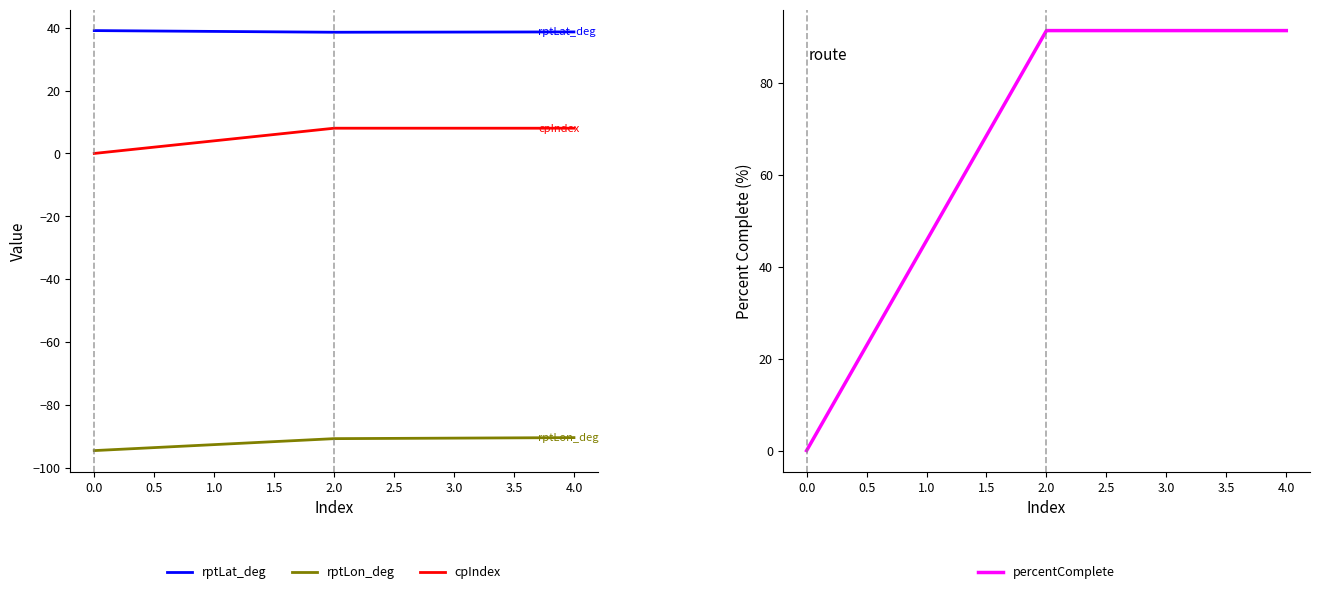

What are all the series names shown in the legend?

rptLat_deg, rptLon_deg, cpIndex, percentComplete